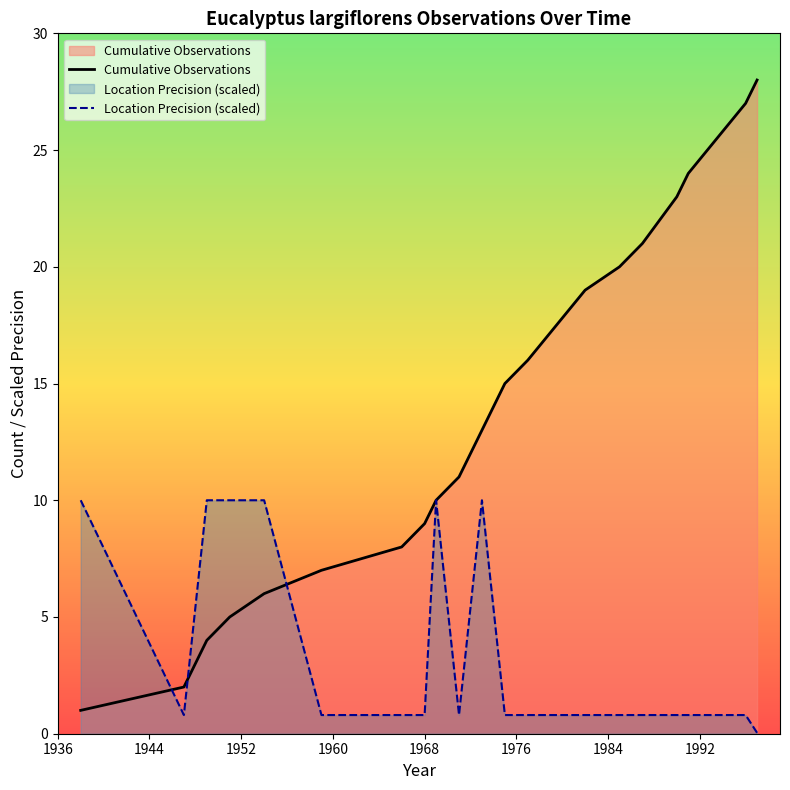

What is the difference between the second highest and minimum values in the Cumulative Observations series?

26.0